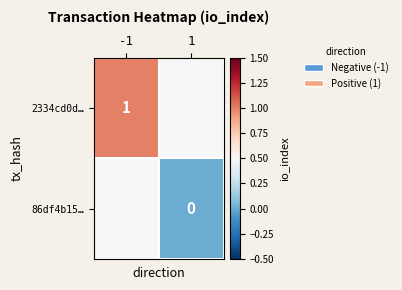

True or false: 2334cd0d… has a value of 1.0 at -1.

True